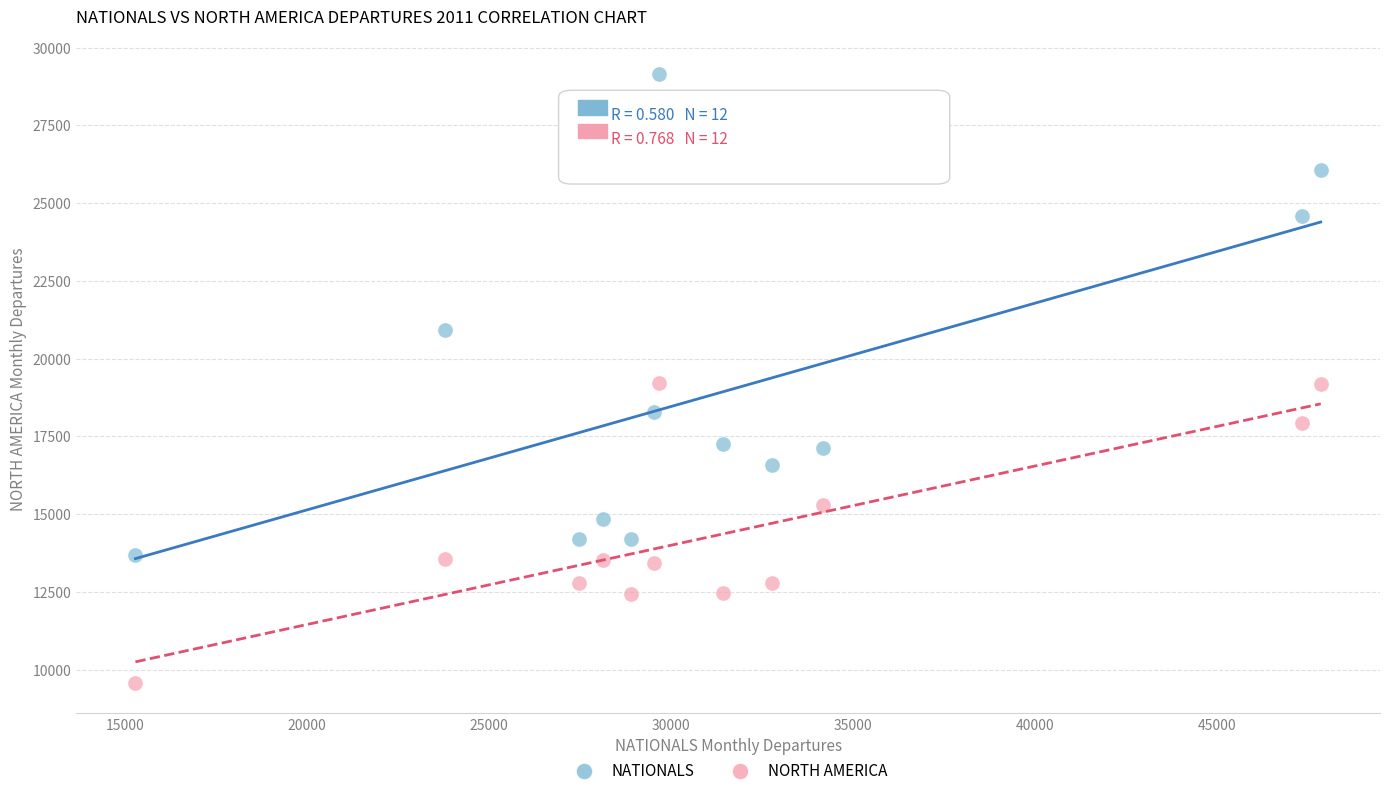

Which series contains the lowest Y value?

NORTH AMERICA